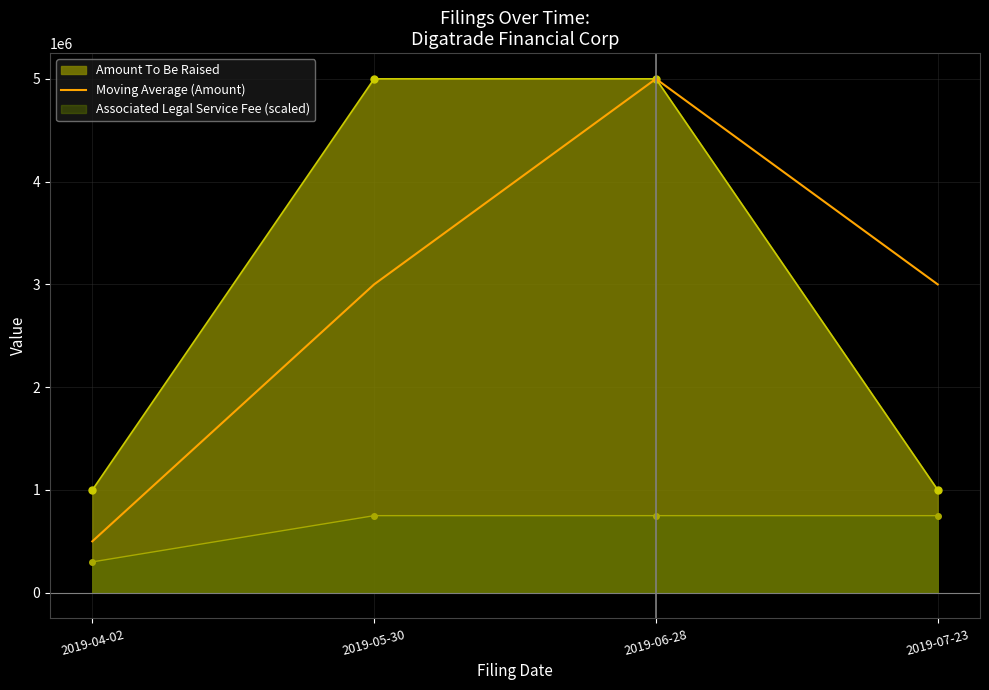

The value of Amount To Be Raised at 2019-06-28 is 5000000. True or false?

True